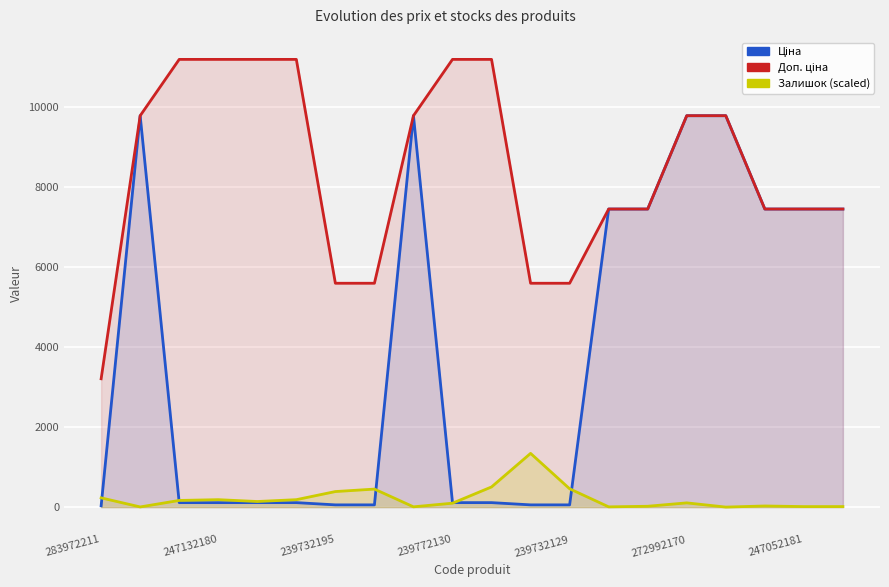

How many data points in Залишок (scaled) are above 139?

10